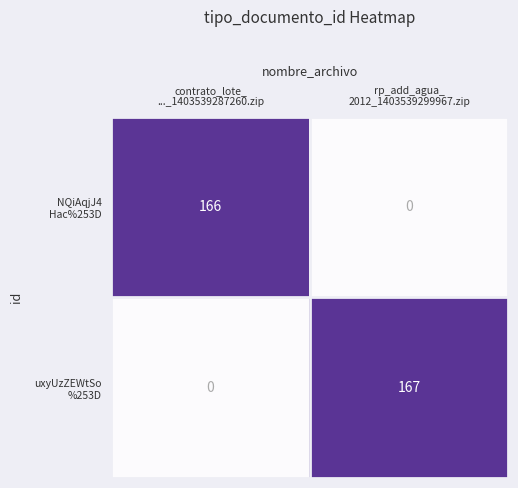

What is the maximum value shown in the chart?

167